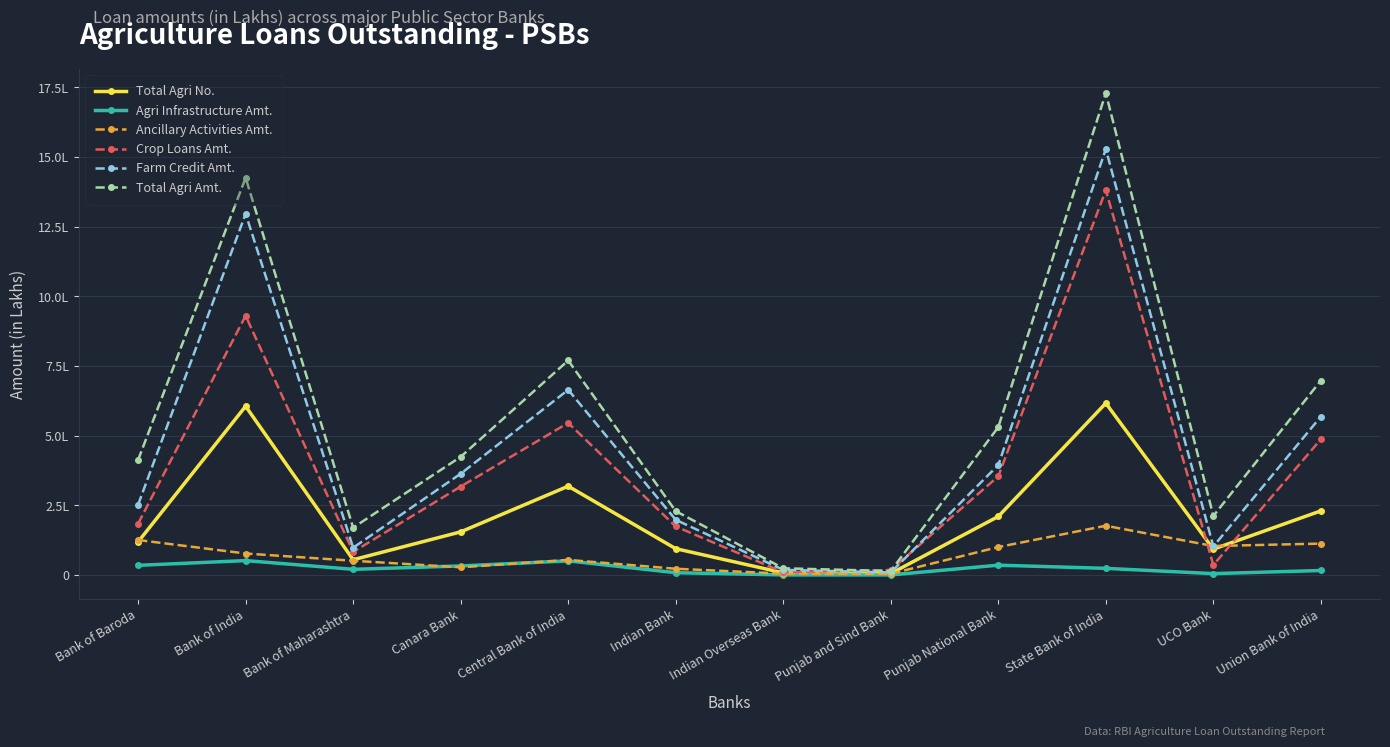

True or false: Total Agri Amt. has a value of 413121.7 at Bank of Baroda.

True